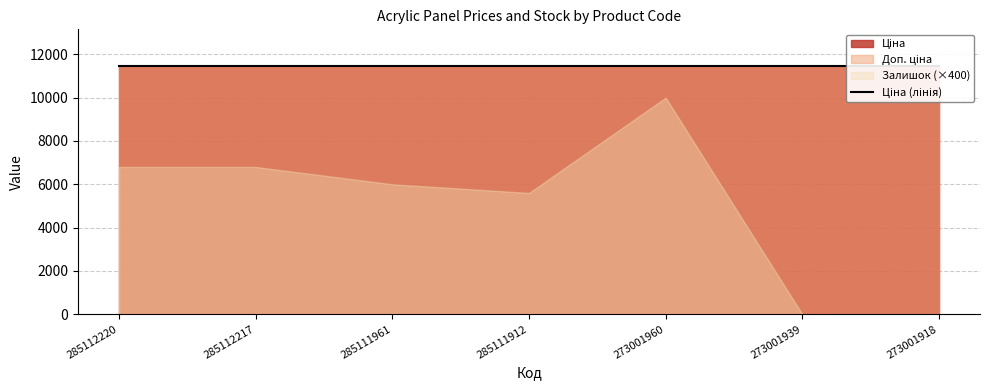

What is the value of the Залишок point at the 4th from the left?

14.0